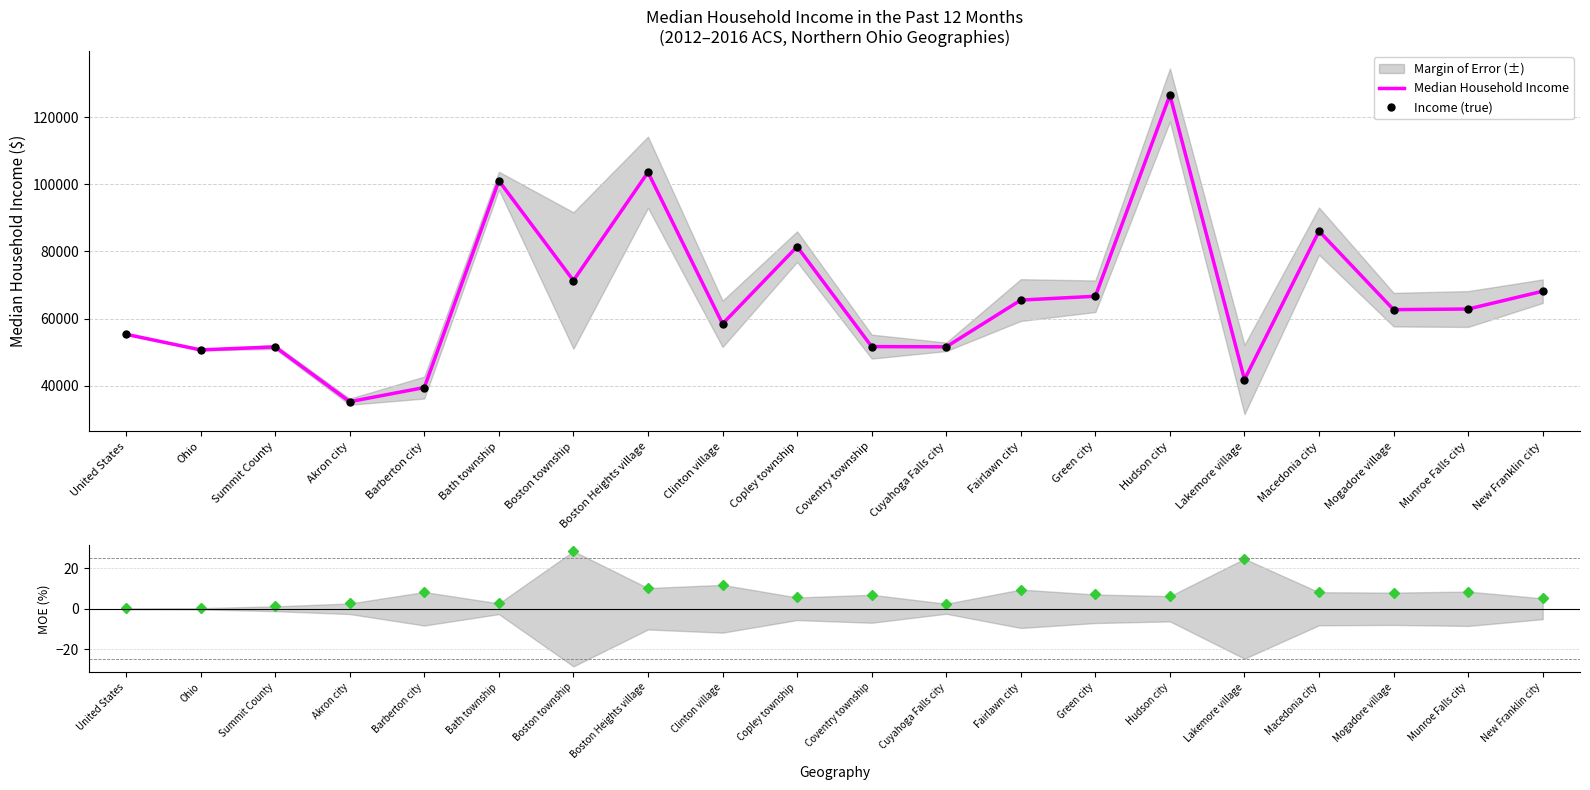

What is the minimum value for MOE %?

0.2